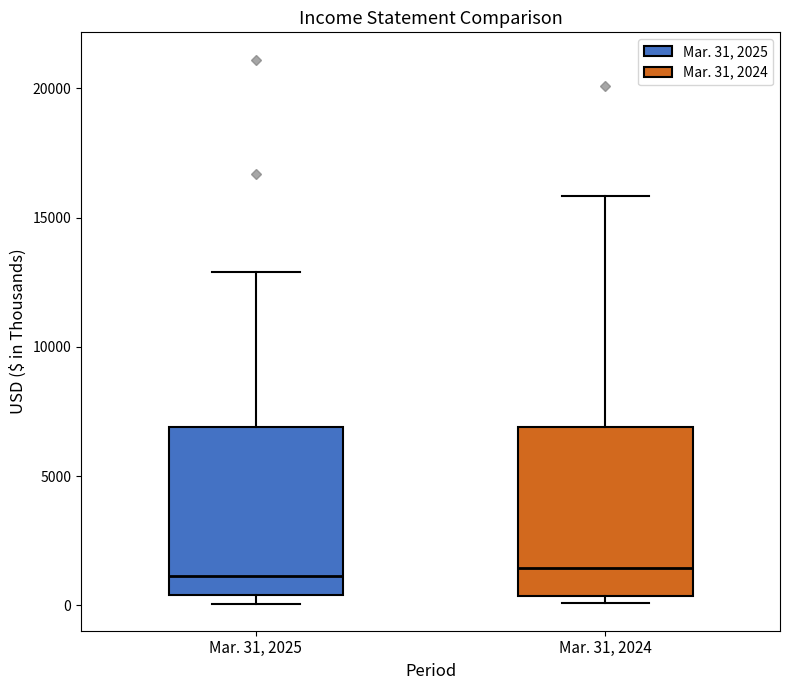

Reading left to right, transcribe this box plot: for each box, give where its median line is, the range the box spans, and where its two whiskers end, as read against the y-axis. The values are not printed on the chart, so give them approximately, as read against the axis.

Mar. 31, 2025: median 1000, box 500 to 7000, whiskers 0 to 13000
Mar. 31, 2024: median 1500, box 500 to 7000, whiskers 0 to 16000